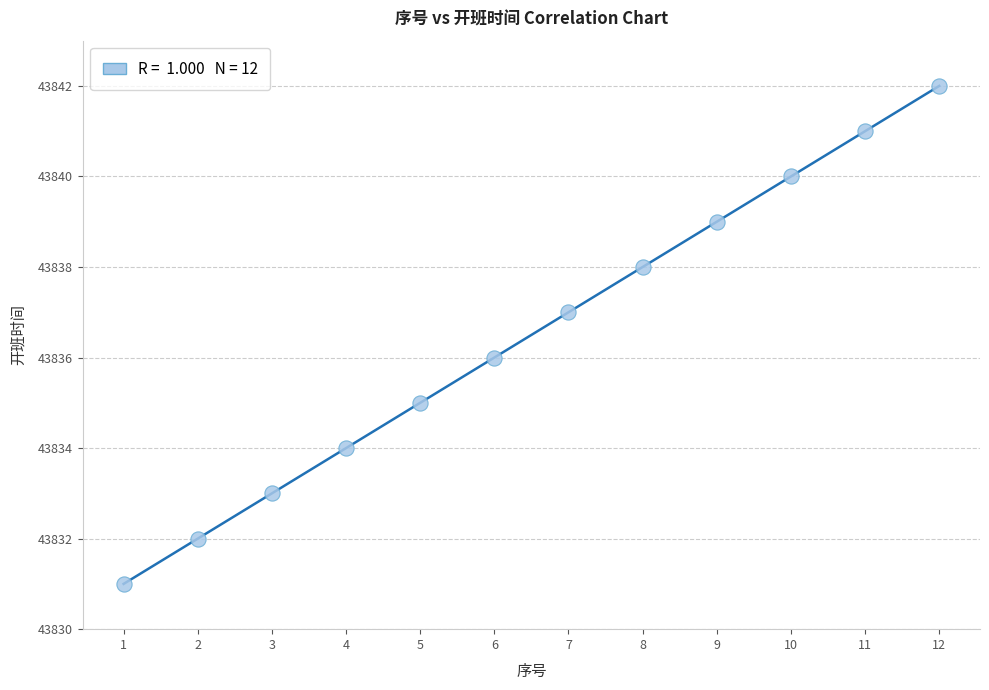

What is the average X value?

6